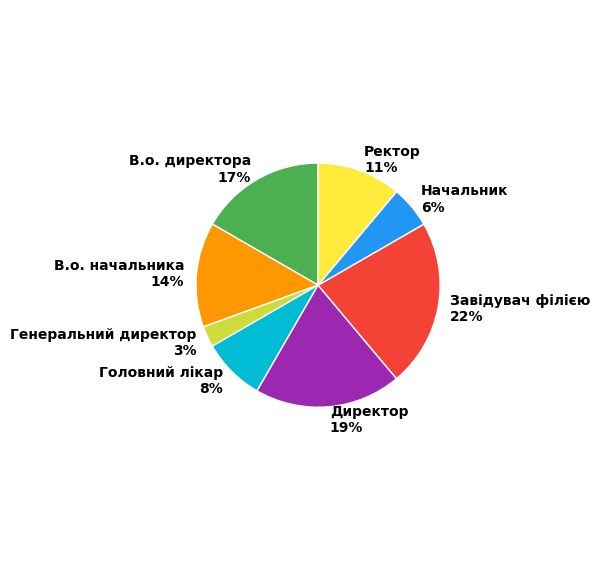

Is Ректор the majority of the pie?

No